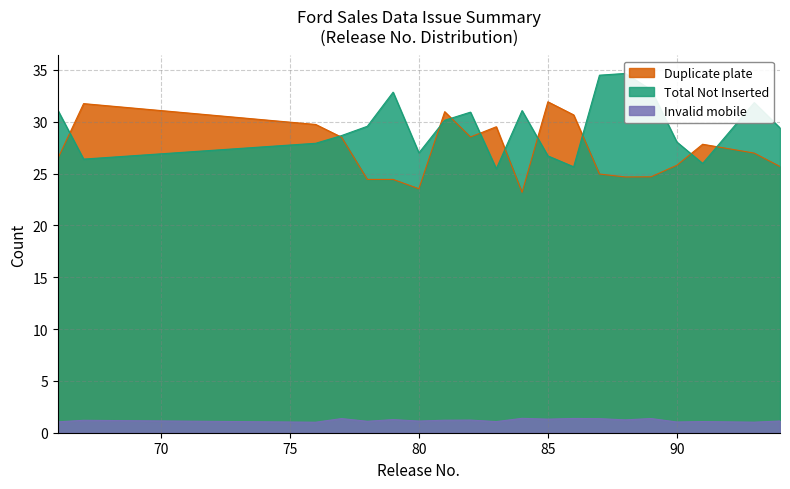

True or false: Invalid mobile and Duplicate plate intersect in this chart.

False